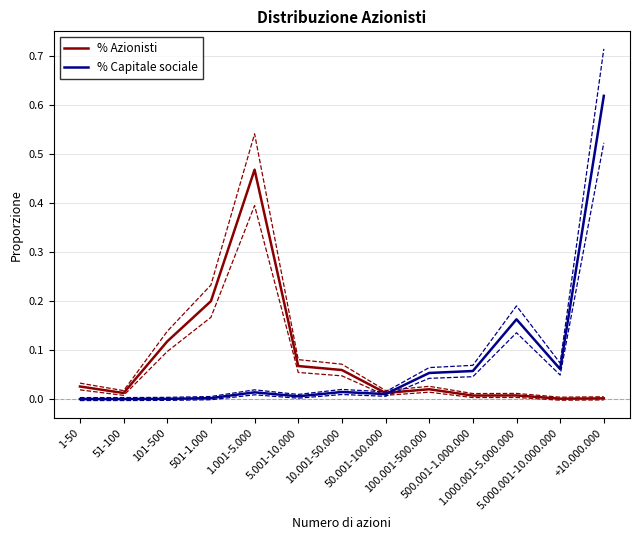

Which category has the highest value in the % Azionisti series?

1.001-5.000